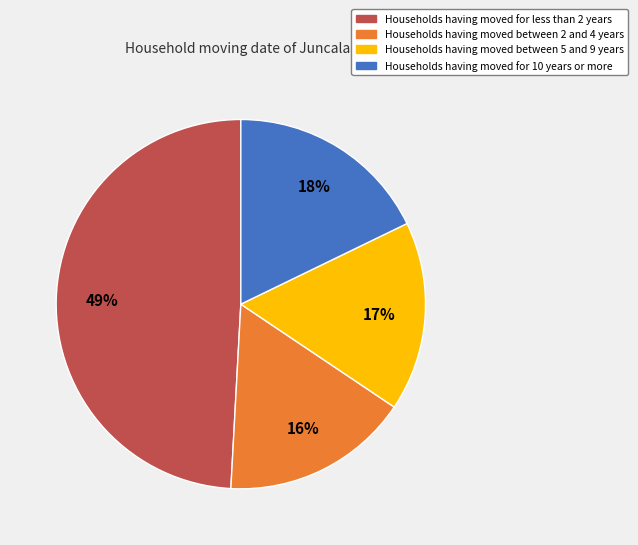

Does any single category account for the majority?

No